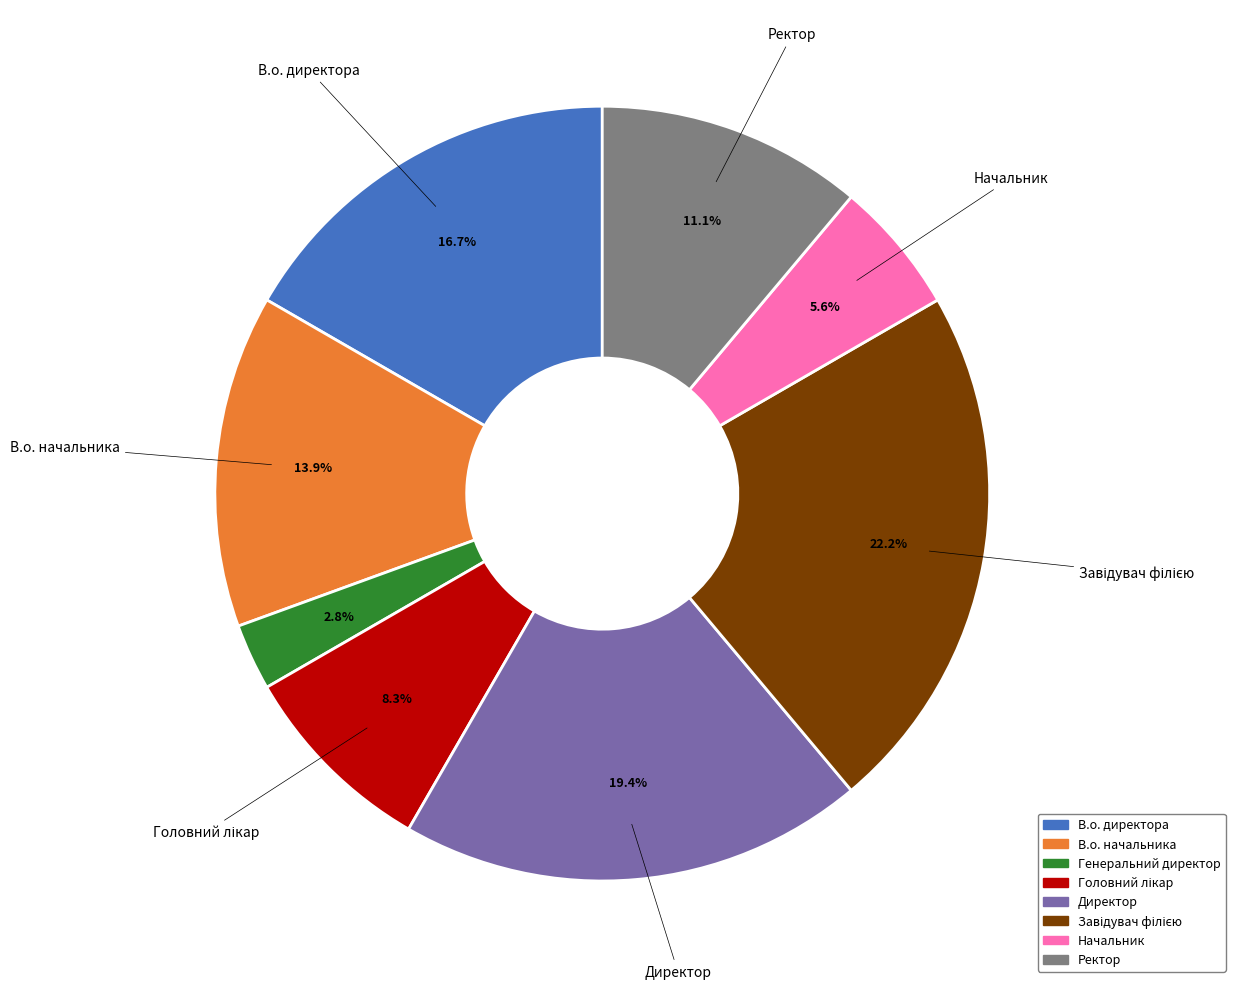

How many segments does this pie chart have?

8